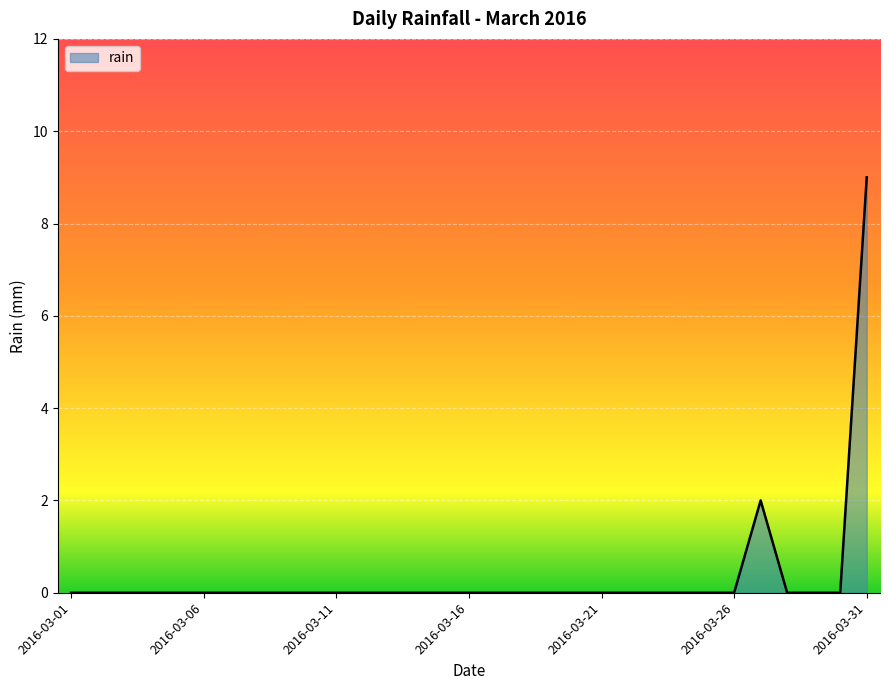

What is the difference between the maximum and minimum values?

9